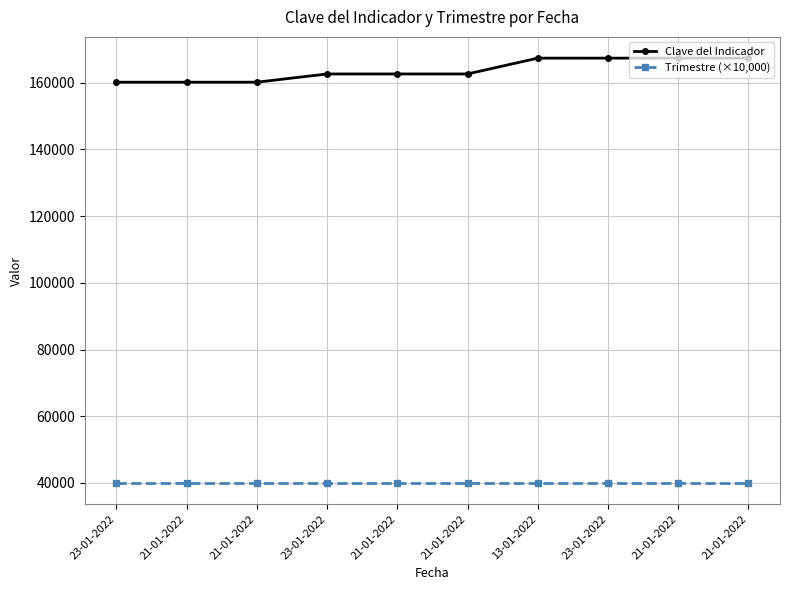

True or false: Clave del Indicador and Trimestre (×10,000) cross at least once.

False